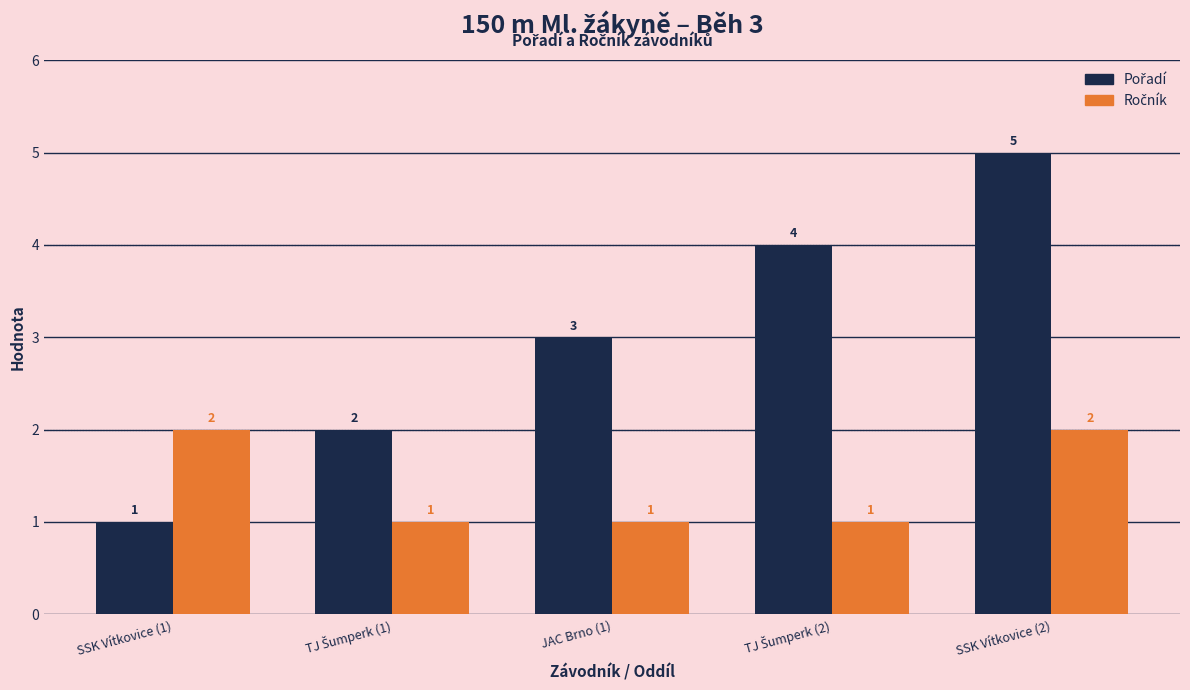

What is the difference between the highest and lowest values at SSK Vítkovice (2)?

3